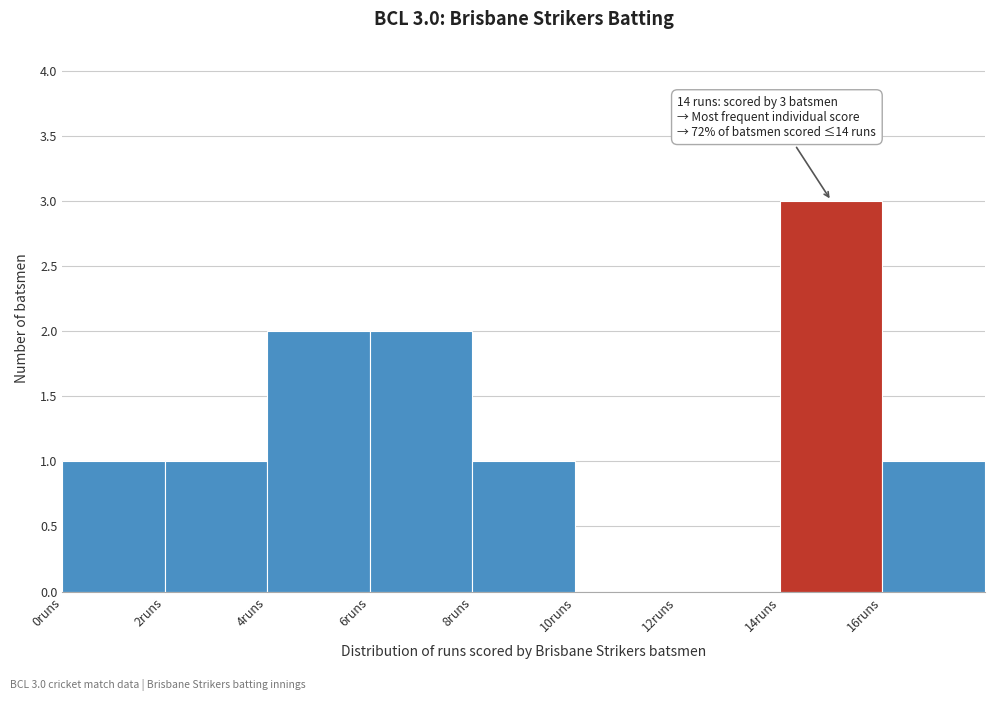

Over which range of the x-axis is the bar tallest?

14 to 16